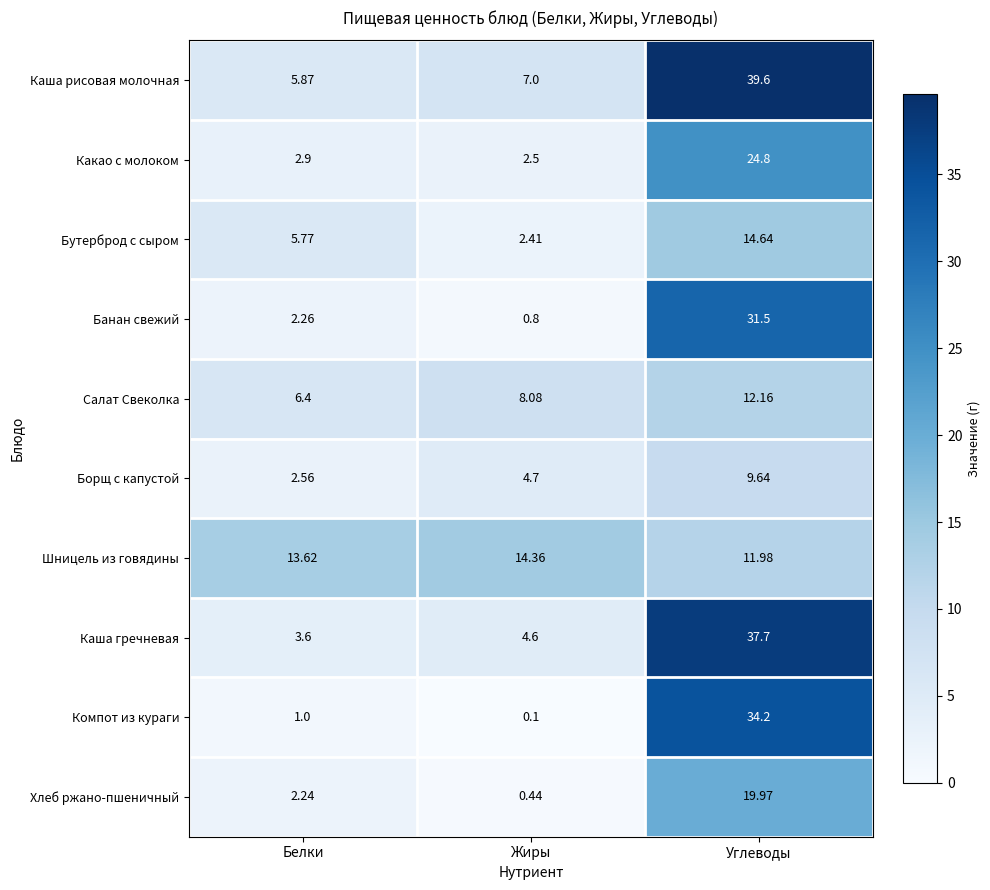

List the labels in order of Борщ с капустой value, smallest first.

Белки, Жиры, Углеводы